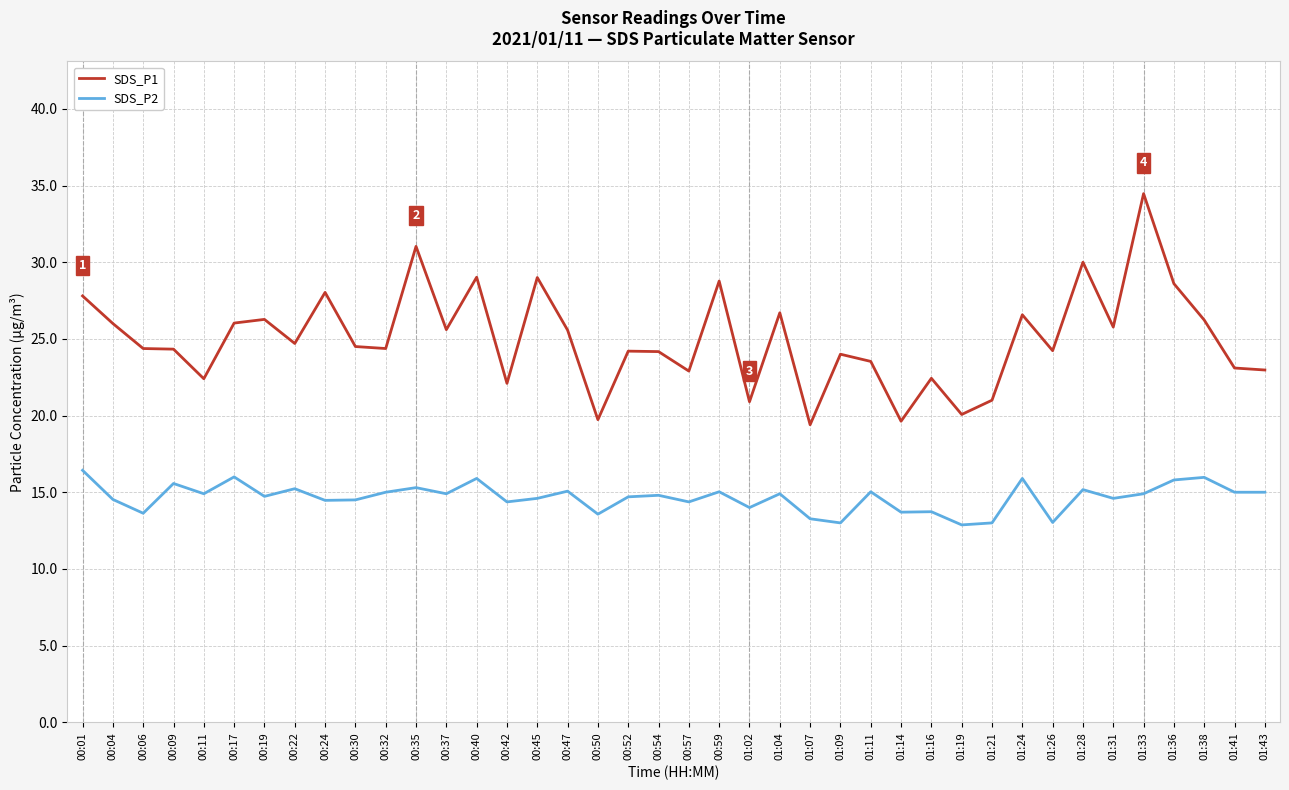

Is the value of SDS_P2 at 00:32 greater than the value of SDS_P1 at 00:59?

No